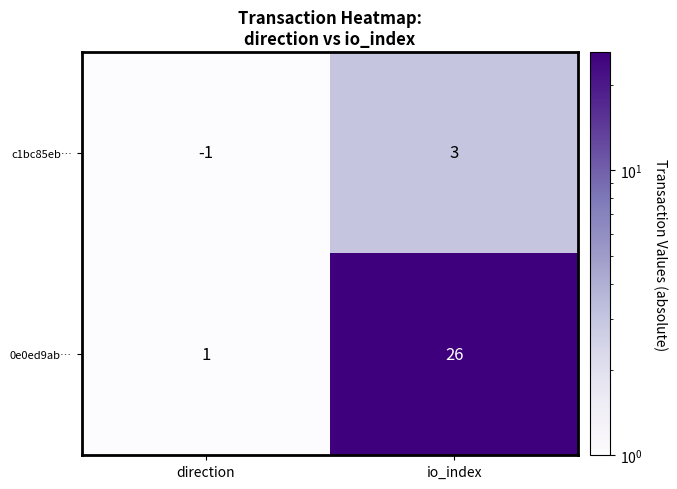

Read the 0e0ed9ab… value at io_index, to the nearest 5.

25